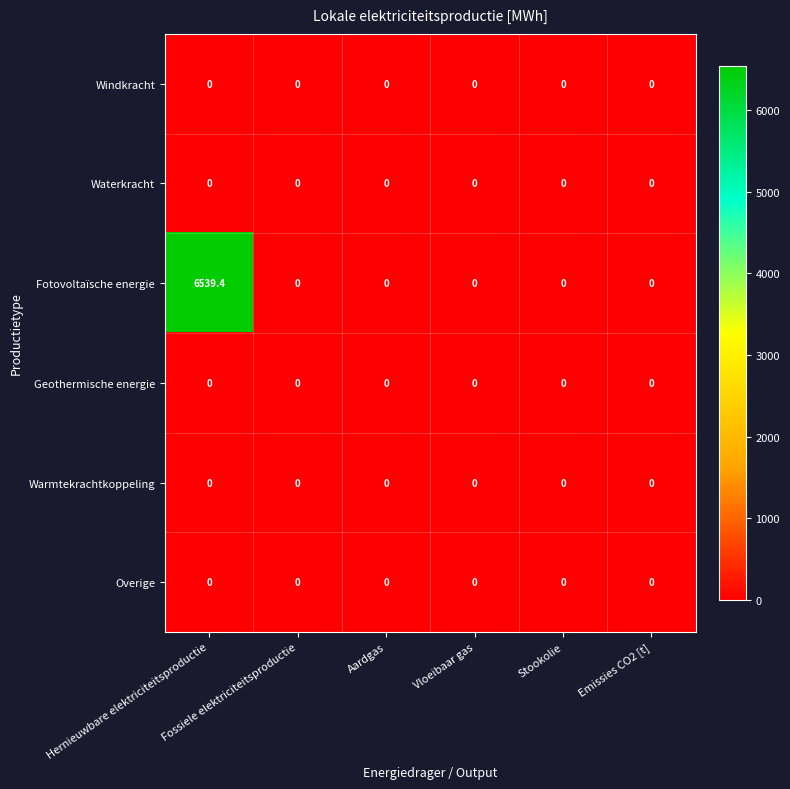

What is the maximum value shown in the chart?

6539.4